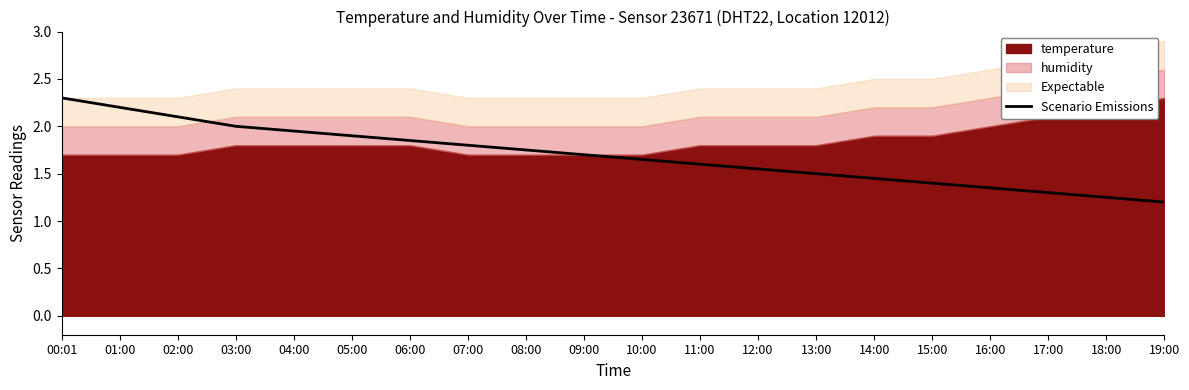

What is the label of the 13th point from the left?

12:00